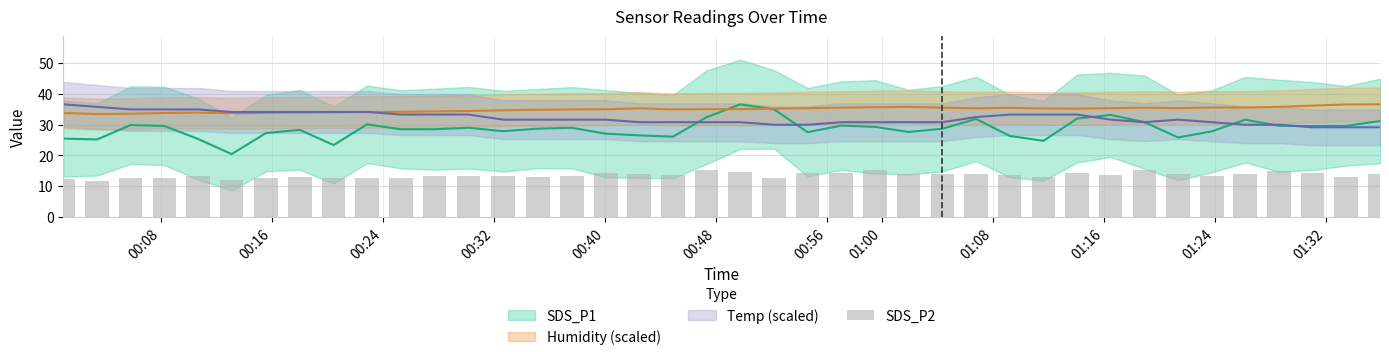

What position from the left is 01:32?

38